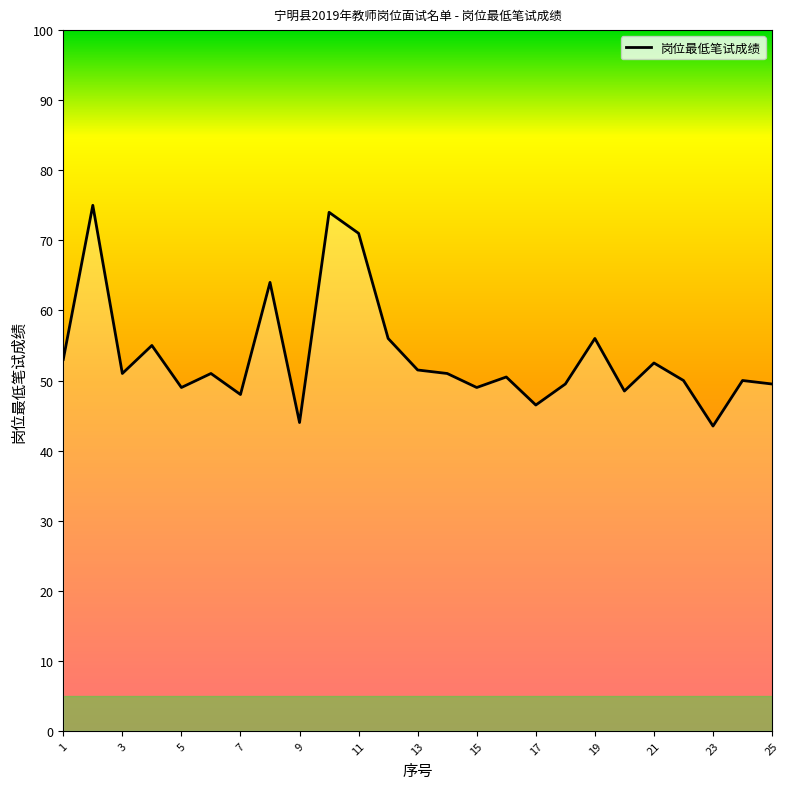

What is the greatest value displayed?

75.0